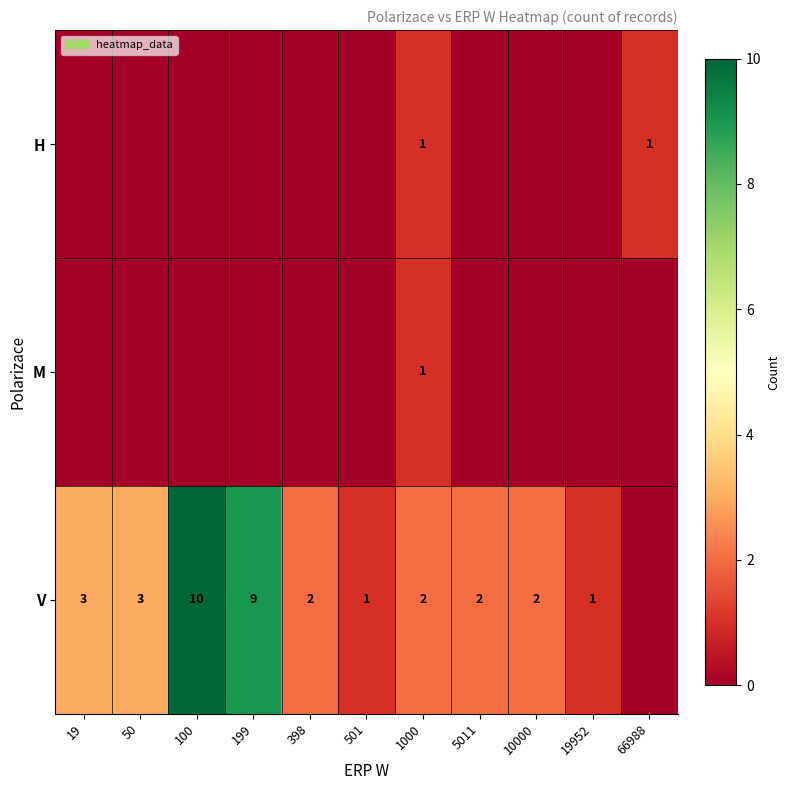

True or false: H has a value of 1 at 1000.

True